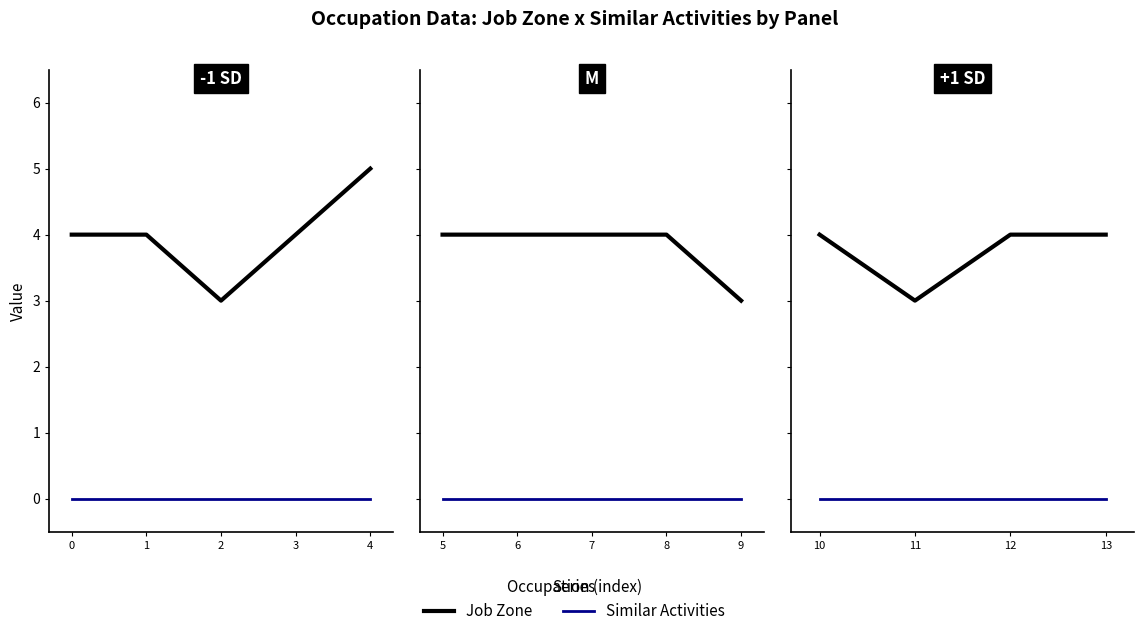

What is the sum of the Job Zone values at 11 and 12?

7